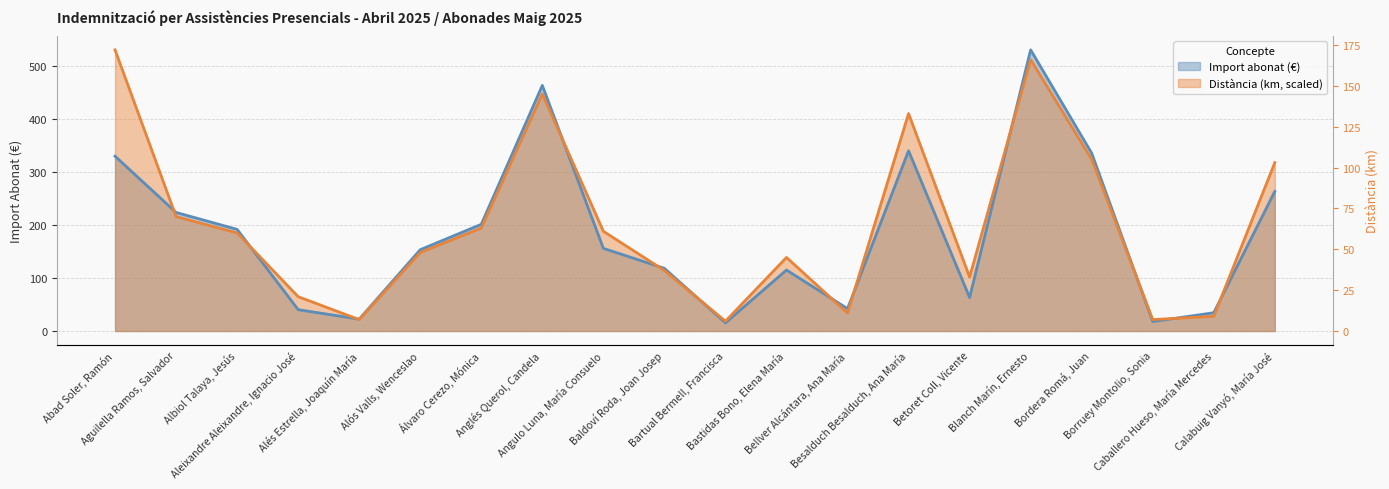

At Blanch Marín, Ernesto, list the series in order from smallest to largest.

Distància (km), Import abonat (€)